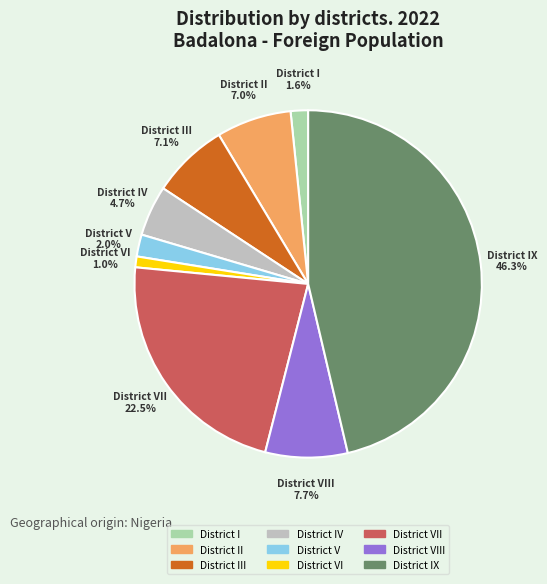

To the nearest percent, what portion does District VIII represent?

8%